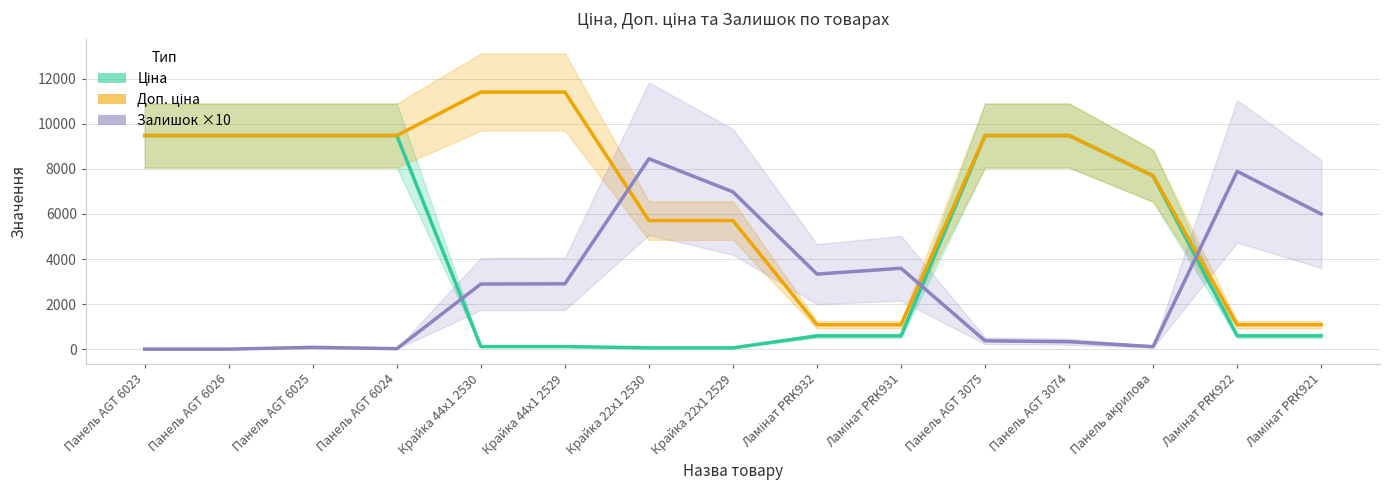

At Крайка 22x1 2529, list the series in order from largest to smallest.

Залишок ×10, Доп. ціна, Ціна